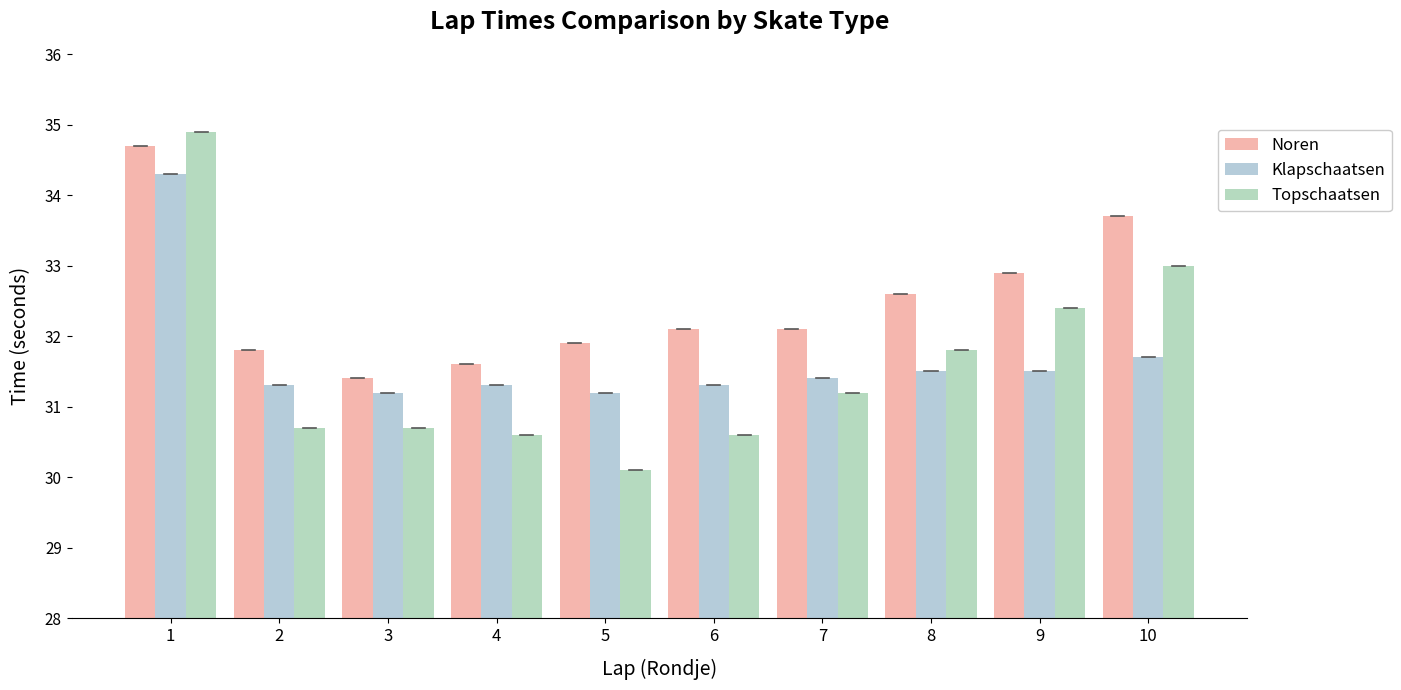

What is the spread (max minus min) of values at 4?

1.0